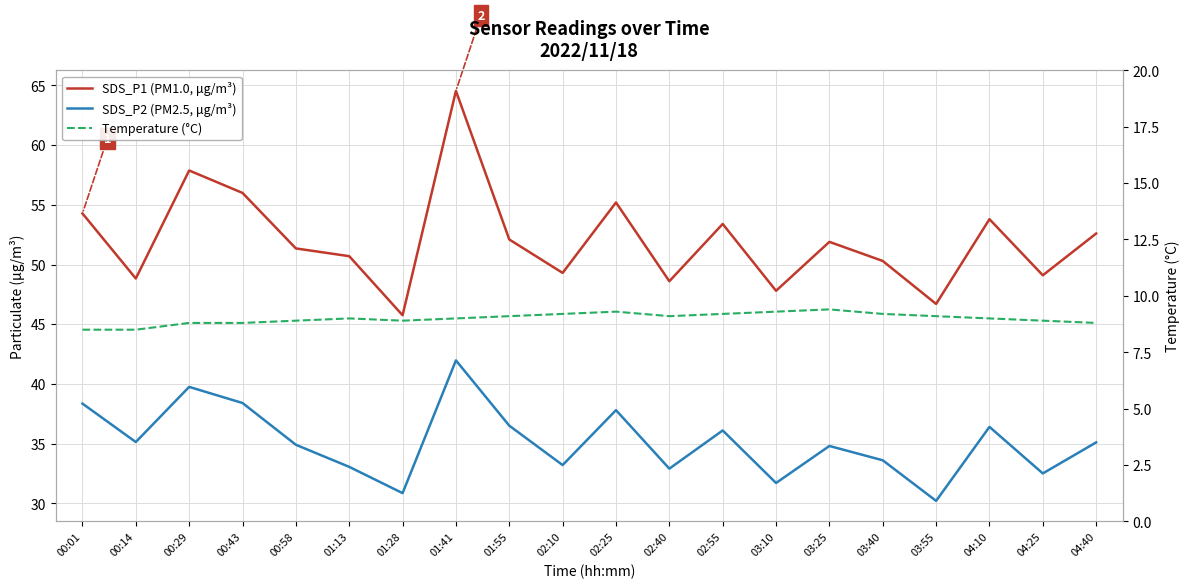

Reading right to left, transcribe all the data shown in this chart.

SDS_P1 (PM1.0, μg/m³): 52.6	49.1	53.8	46.7	50.3	51.9	47.8	53.4	48.6	55.2	49.3	52.1	64.5	45.8	50.7	51.4	56.0	57.9	48.8	54.3
SDS_P2 (PM2.5, μg/m³): 35.1	32.5	36.4	30.2	33.6	34.8	31.7	36.1	32.9	37.8	33.2	36.5	42.0	30.9	33.0	34.9	38.4	39.8	35.1	38.4
Temperature (°C): 8.8	8.9	9.0	9.1	9.2	9.4	9.3	9.2	9.1	9.3	9.2	9.1	9.0	8.9	9.0	8.9	8.8	8.8	8.5	8.5